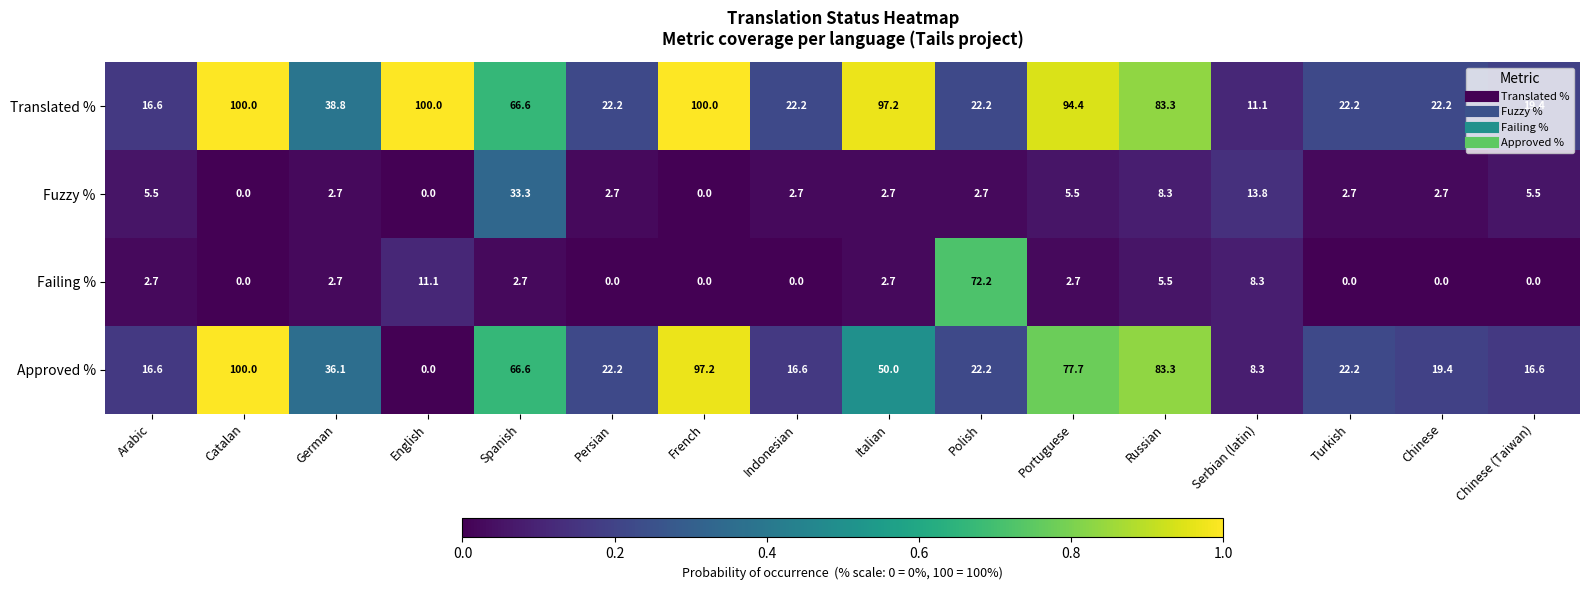

Is it true that Failing % equals 2.7 at Portuguese?

True